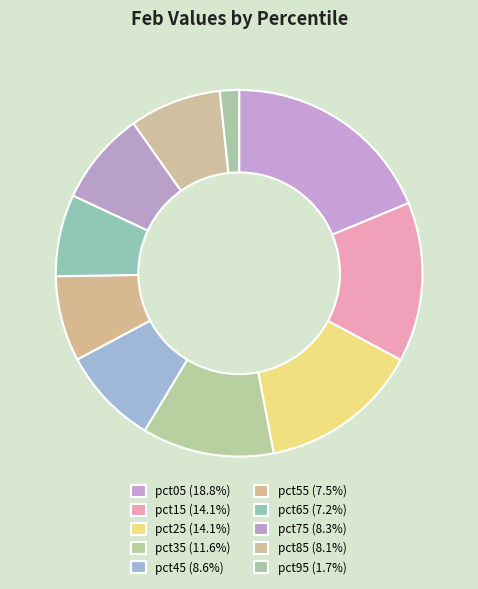

Rank the categories by value from lowest to highest.

pct95, pct65, pct55, pct85, pct75, pct45, pct35, pct15, pct25, pct05